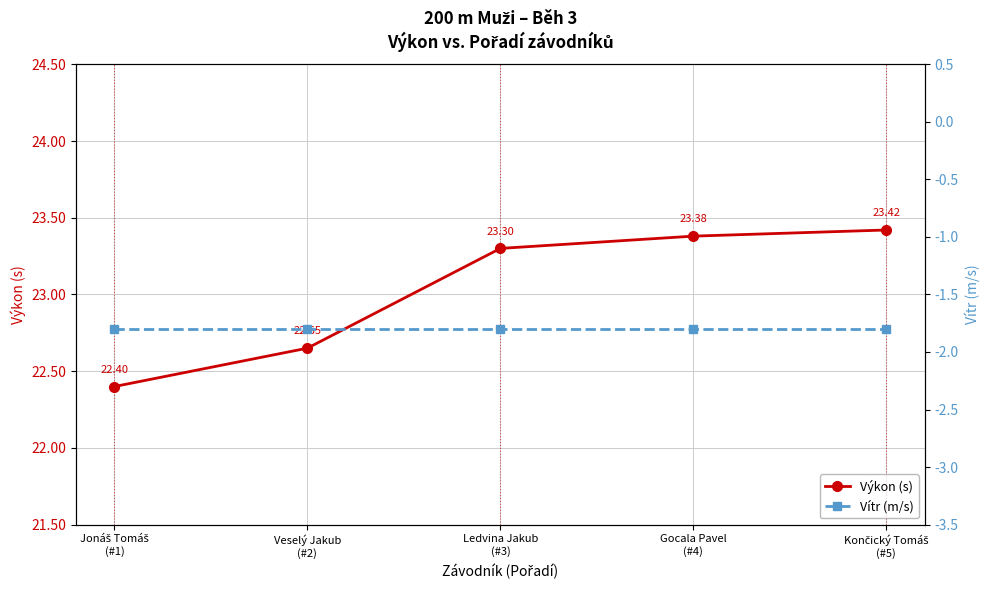

True or false: Vítr (m/s) and Výkon (s) intersect in this chart.

False